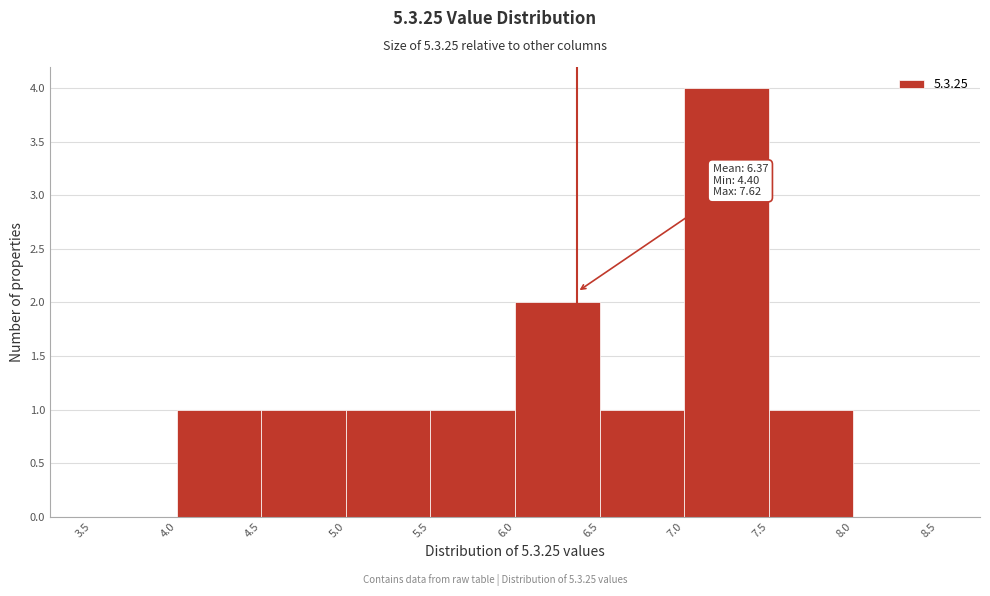

Which range on the x-axis has the tallest bar?

7.0 to 7.5